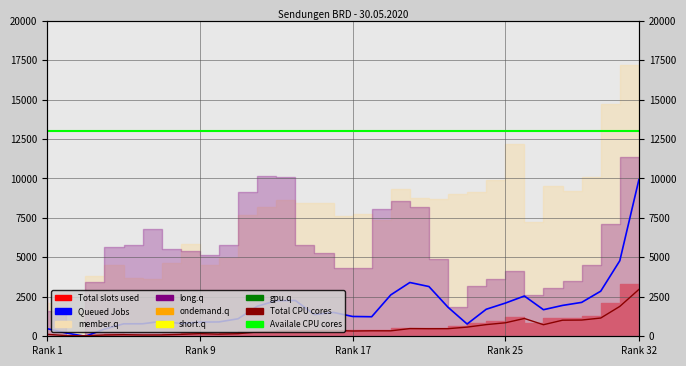

The value of Total CPU cores at Rank 25 is 361.8. True or false?

False